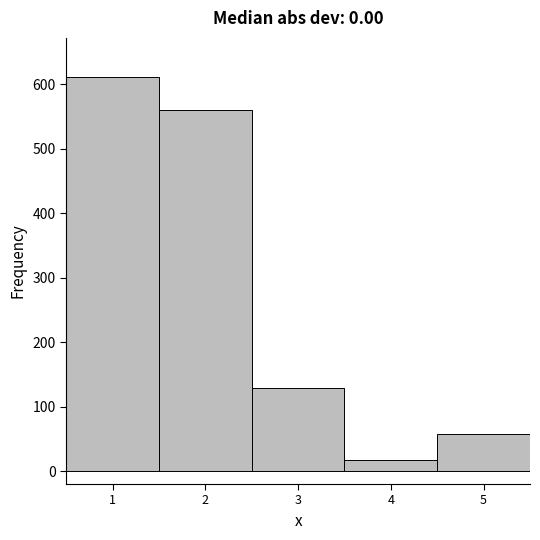

Reading left to right, transcribe this chart: for each bar, give the range it covers on the x-axis and its height. The values are not printed on the chart, so give them approximately, as read against the axis.

0.5 to 1.5: 610
1.5 to 2.5: 560
2.5 to 3.5: 130
3.5 to 4.5: 20
4.5 to 5.5: 60